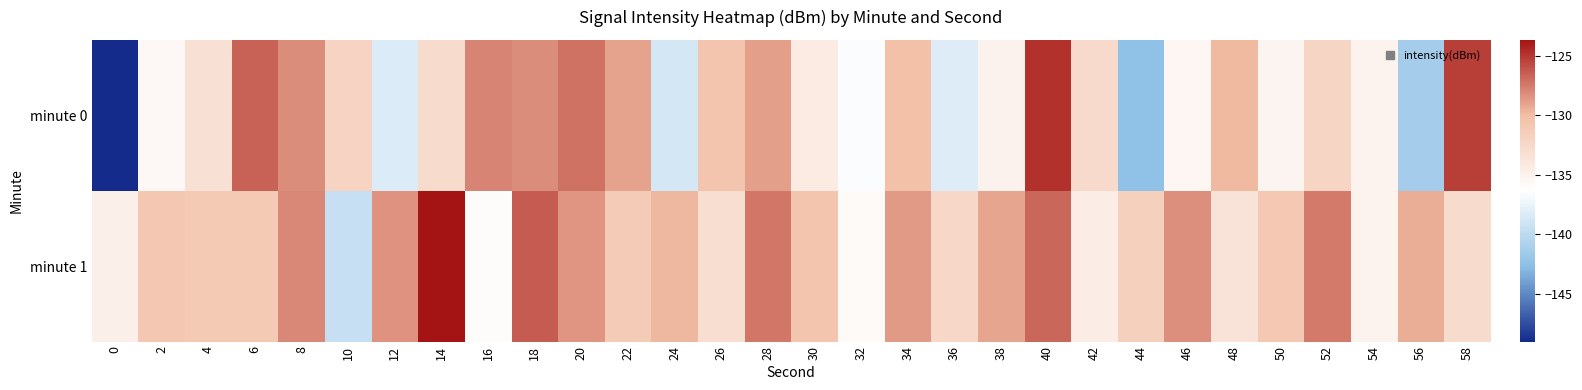

Which series changed the most between 20 and 50?

minute 0